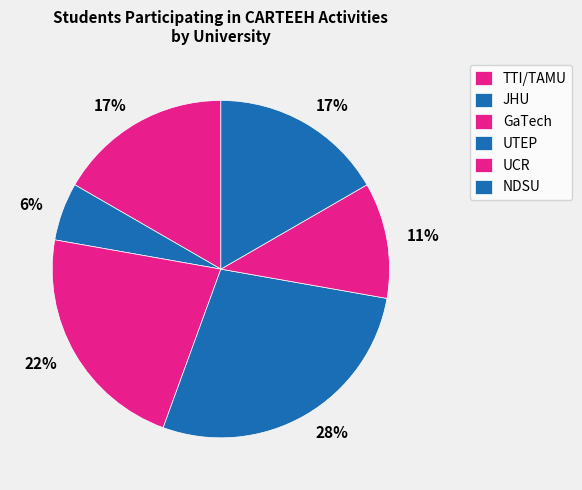

Count the number of slices in the pie.

6